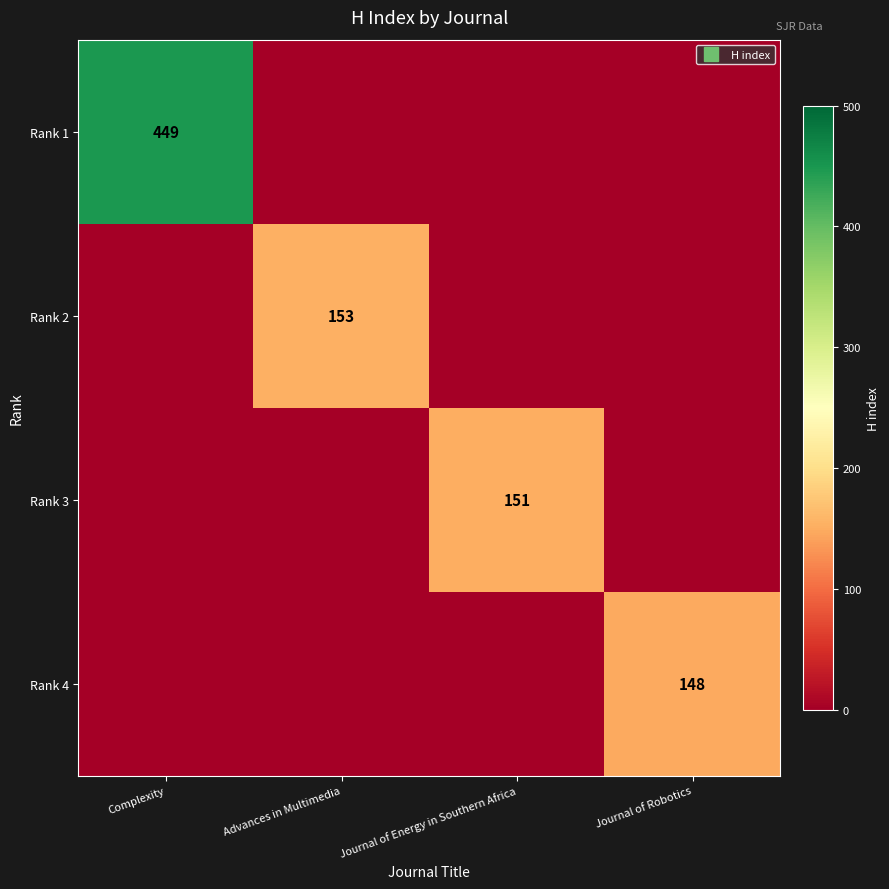

Between Complexity and Journal of Robotics, which series saw the biggest shift?

Rank 1